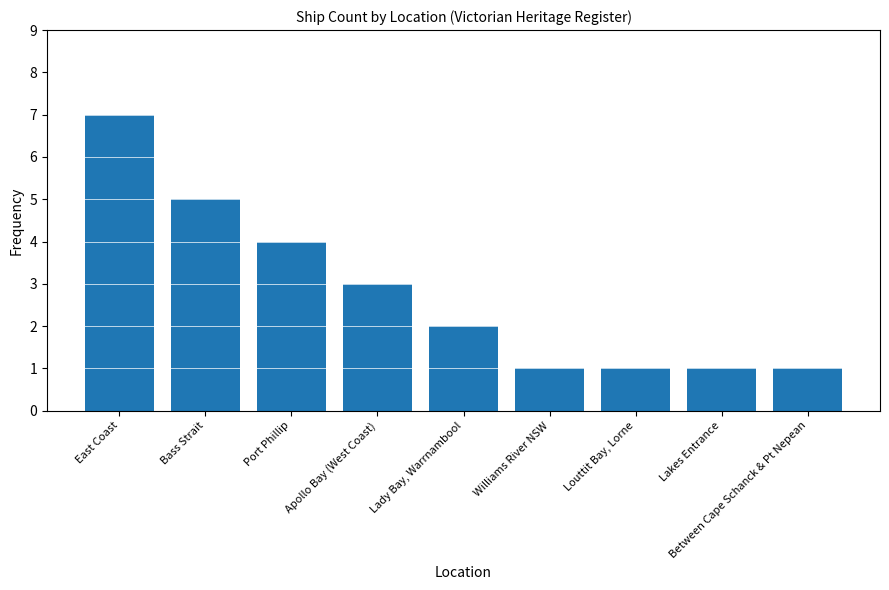

What is the smallest value displayed?

1